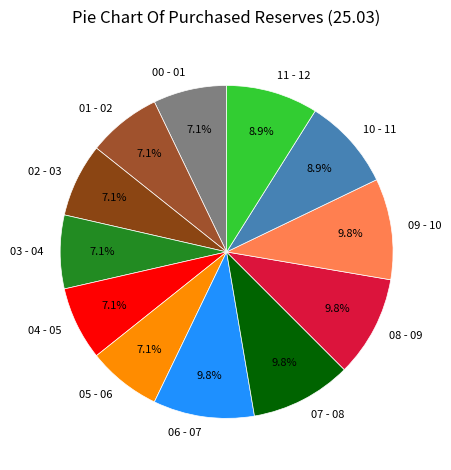

How much of the chart is everything except 09 - 10?

90.2%